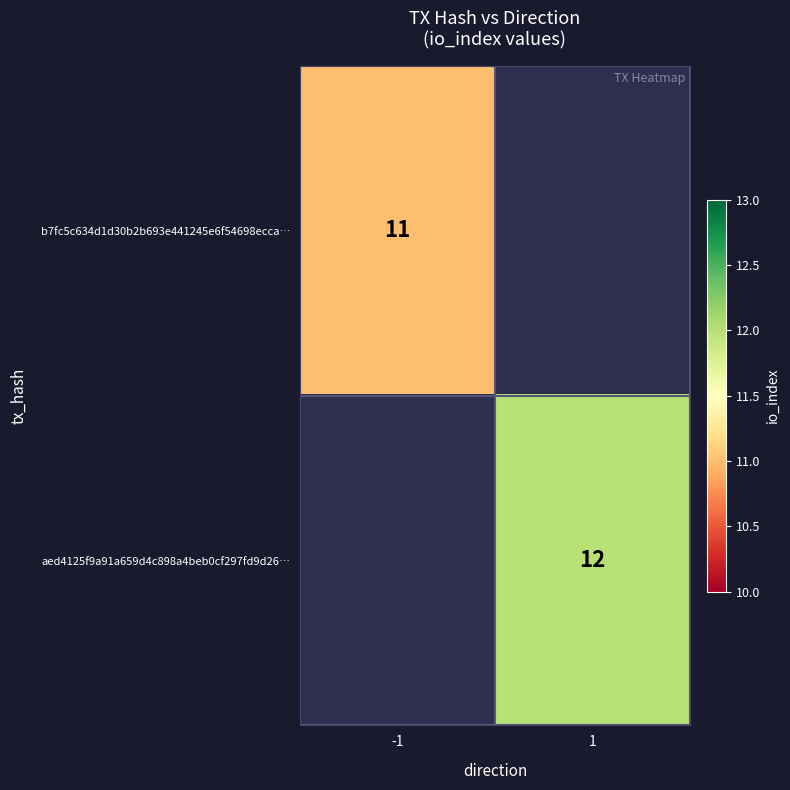

Is it true that aed4125f9a91a659d4c898a4beb0cf297fd9d26… equals 18 at 1?

False